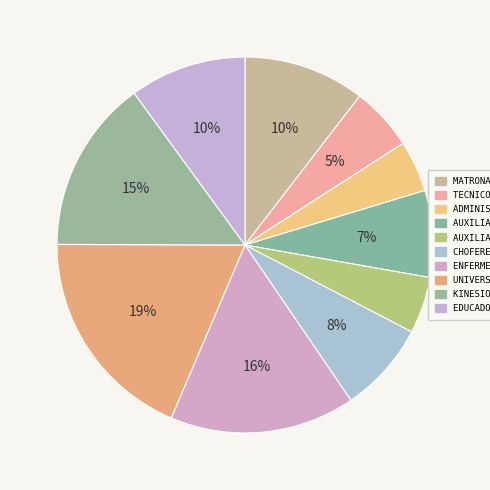

How many segments does this pie chart have?

10